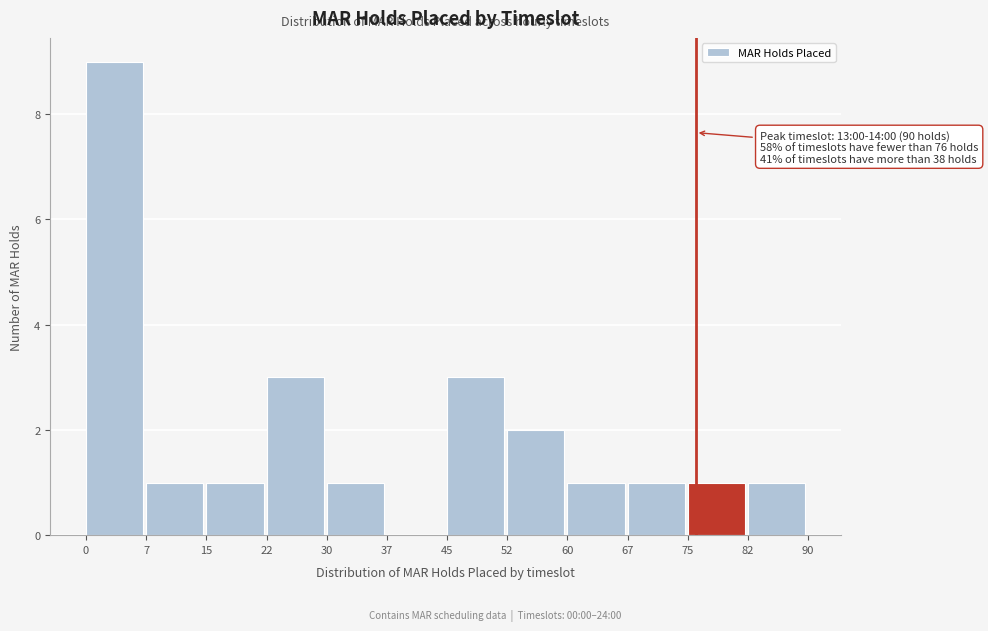

Over which range of the x-axis is the bar tallest?

0 to 7